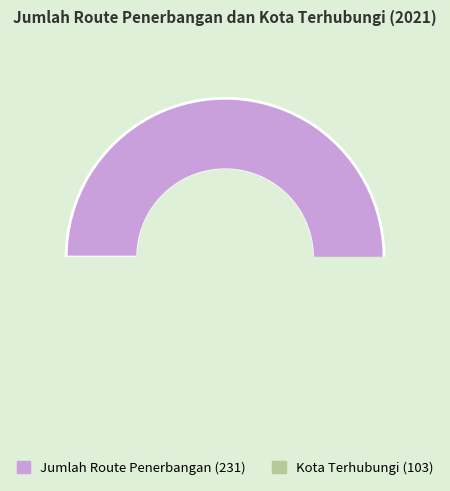

How many slices are in this pie chart?

2